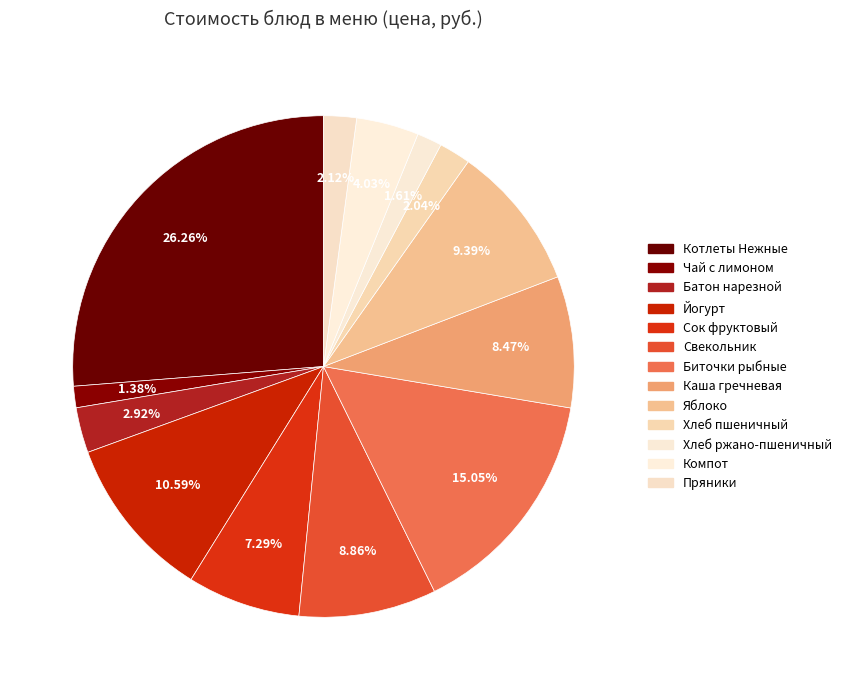

How many segments does this pie chart have?

13